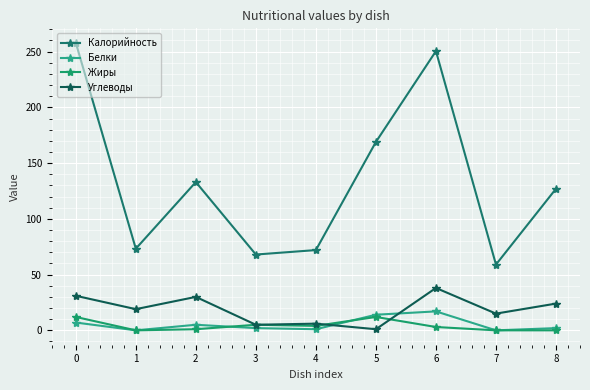

Which series has the widest spread of values?

Калорийность